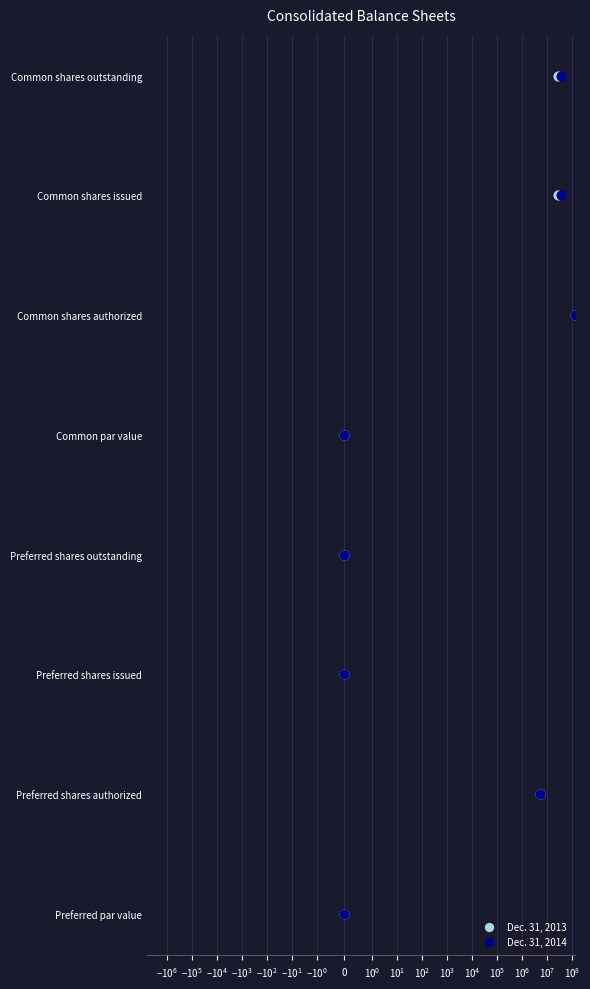

What are all the series names shown in the legend?

Dec. 31, 2013, Dec. 31, 2014